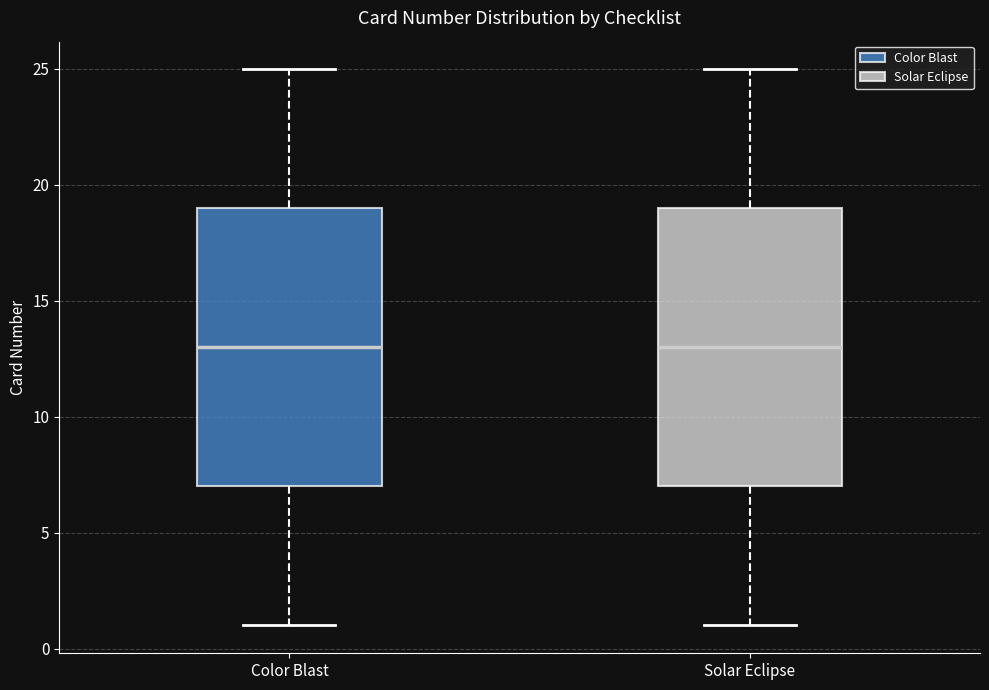

Reading left to right, transcribe this box plot: for each box, give where its median line is, the range the box spans, and where its two whiskers end, as read against the y-axis. The values are not printed on the chart, so give them approximately, as read against the axis.

Color Blast: median 13, box 7 to 19, whiskers 1 to 25
Solar Eclipse: median 13, box 7 to 19, whiskers 1 to 25